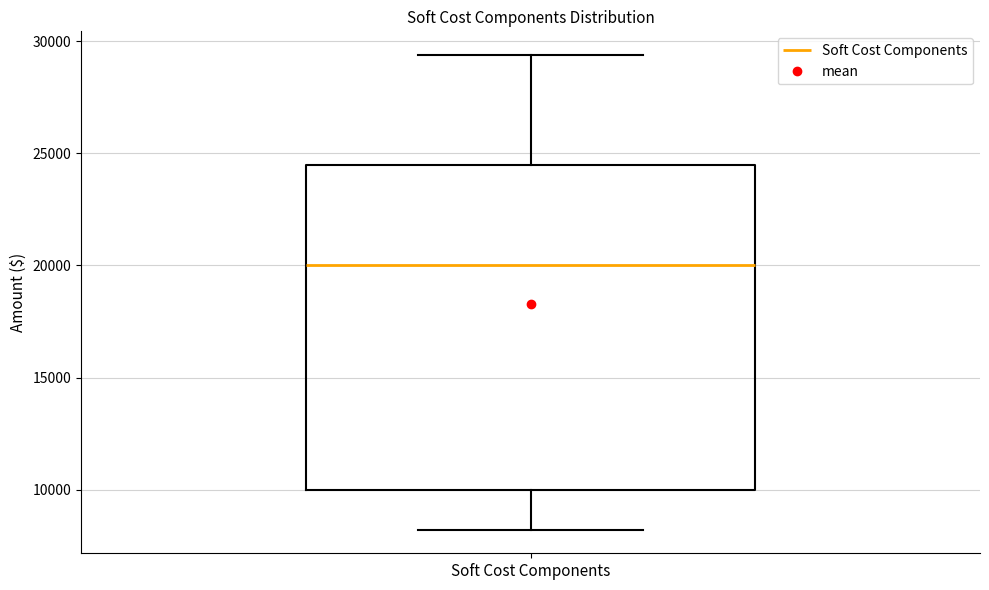

Transcribe this box plot: give where the median line is, the range the box spans, and where the two whiskers end, as read against the y-axis. The values are not printed on the chart, so give them approximately, as read against the axis.

median 20000, box 10000 to 24500, whiskers 8000 to 29500